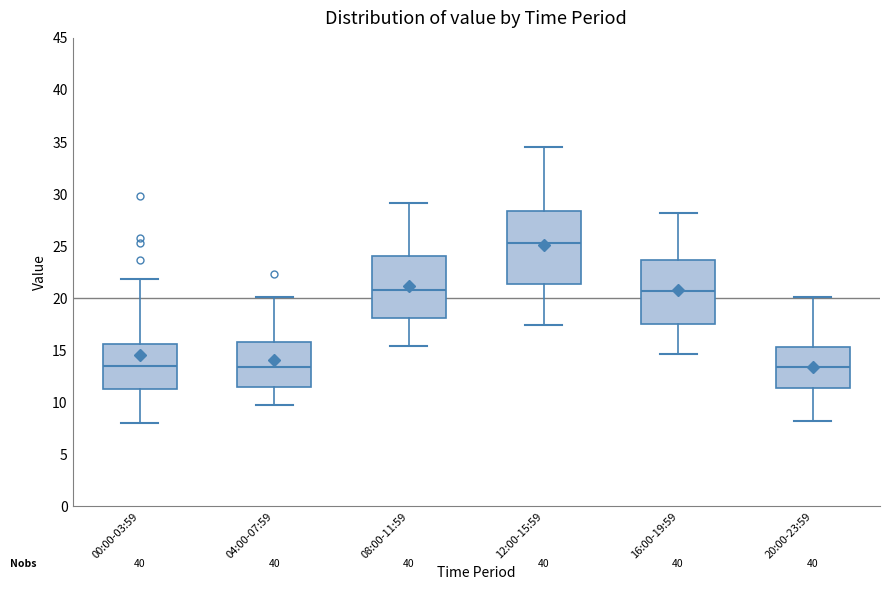

Which box's median line is the highest?

12:00-15:59